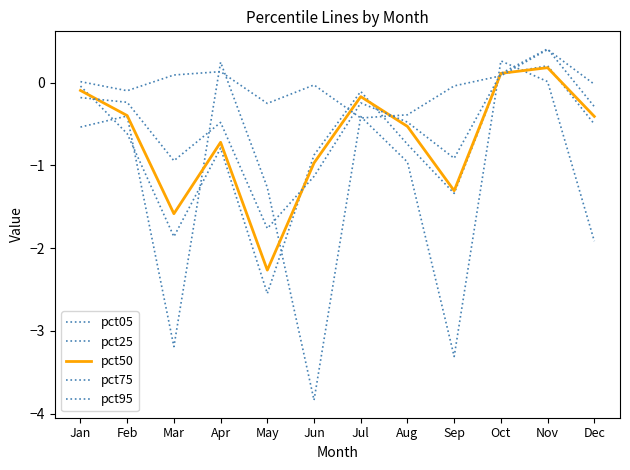

Which series has the largest total across all categories?

pct95